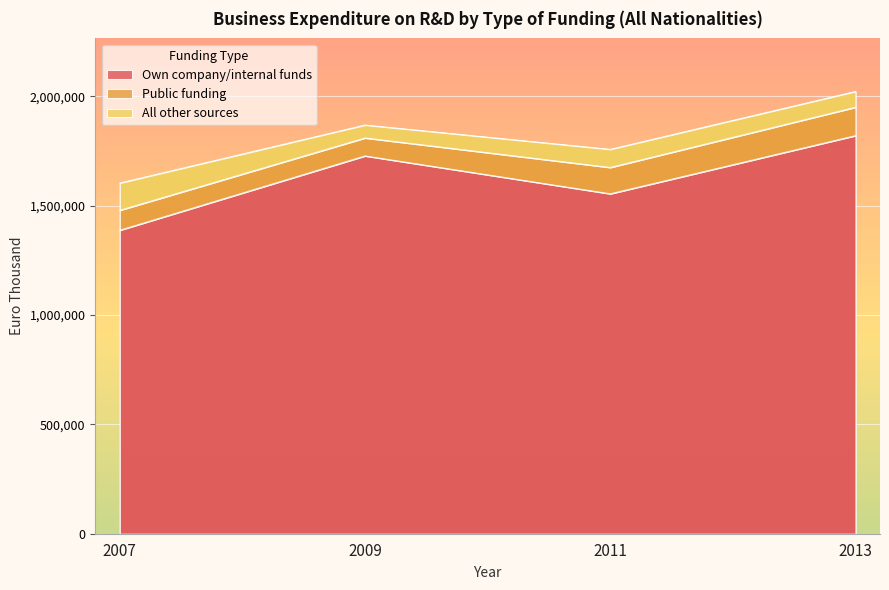

Reading left to right, what are all the values shown in this chart?

Own company/internal funds: 1387698	1727385	1554235	1820148
Public funding: 91146	82110	120352	129762
All other sources: 124340	58962	82638	71952